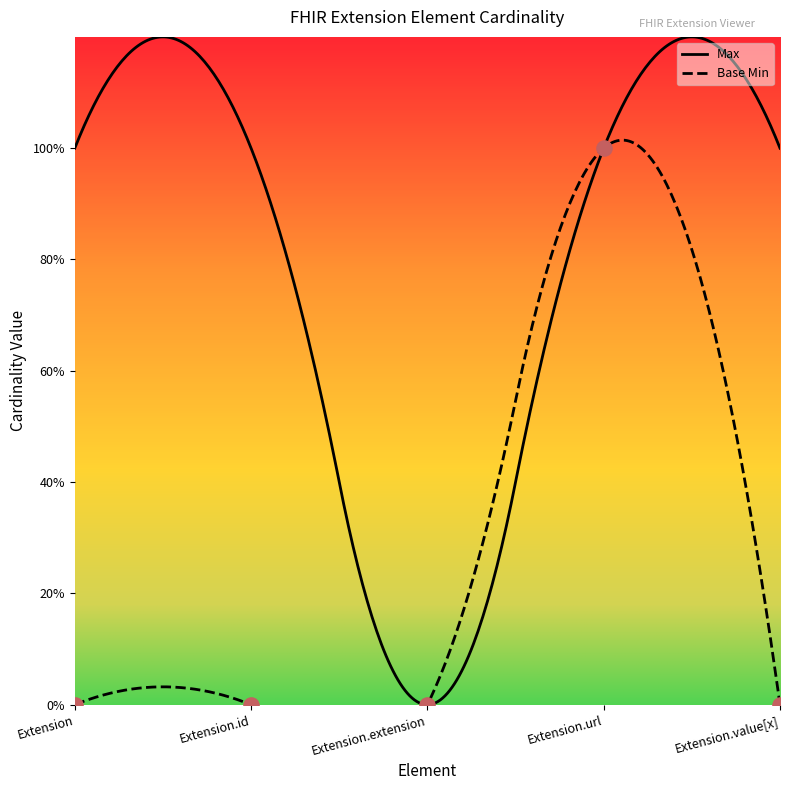

What is the change in value from Extension.id to Extension.url?

+1